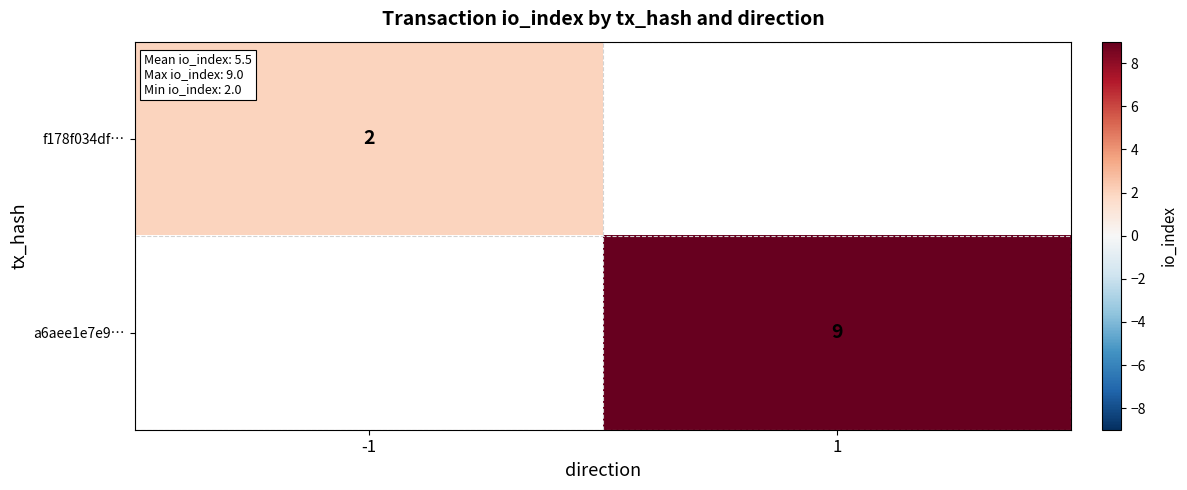

True or false: f178f034df… has a value of 3 at -1.

False